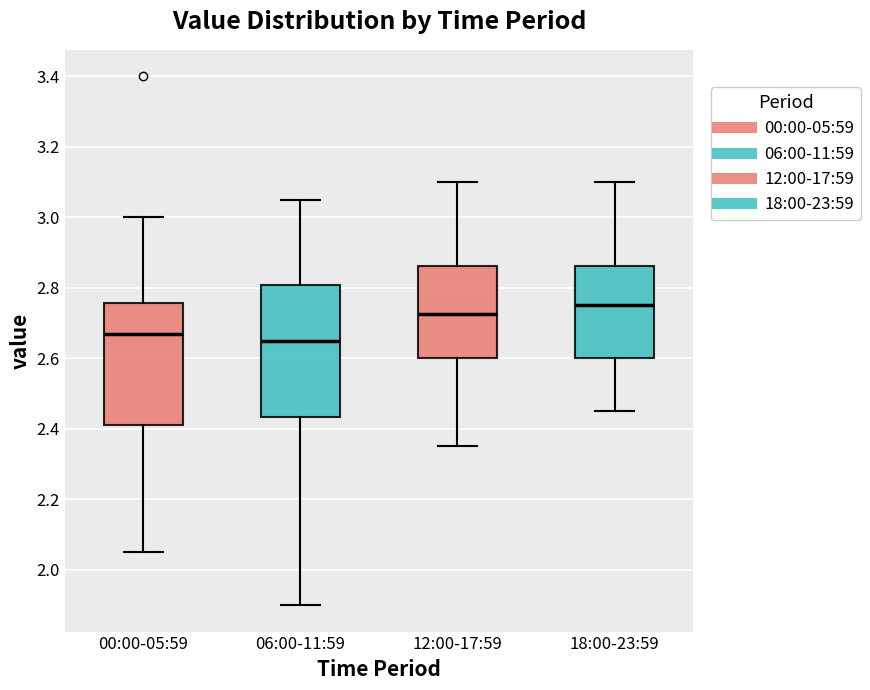

Reading left to right, transcribe this box plot: for each box, give where its median line is, the range the box spans, and where its two whiskers end, as read against the y-axis. The values are not printed on the chart, so give them approximately, as read against the axis.

00:00-05:59: median 2.68, box 2.42 to 2.76, whiskers 2.06 to 3.00
06:00-11:59: median 2.66, box 2.44 to 2.80, whiskers 1.90 to 3.06
12:00-17:59: median 2.72, box 2.60 to 2.86, whiskers 2.36 to 3.10
18:00-23:59: median 2.76, box 2.60 to 2.86, whiskers 2.46 to 3.10